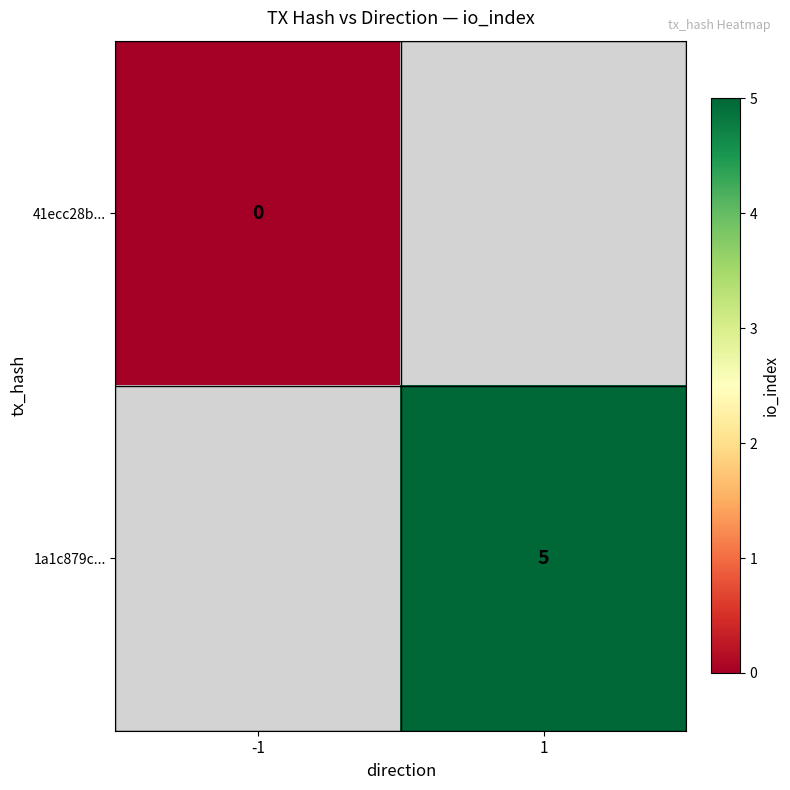

The value of 1a1c879c... at 1 is 1. True or false?

False